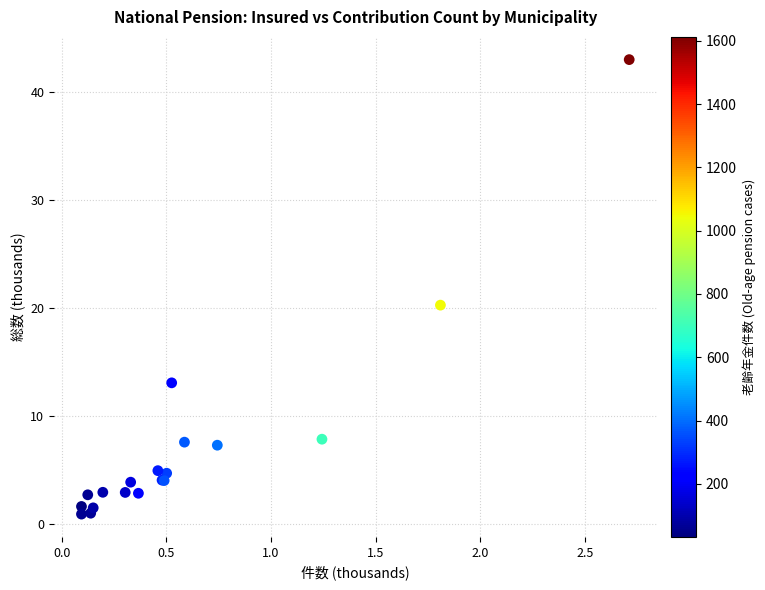

What Y value in the scatter plot is closest to 21?

20.2